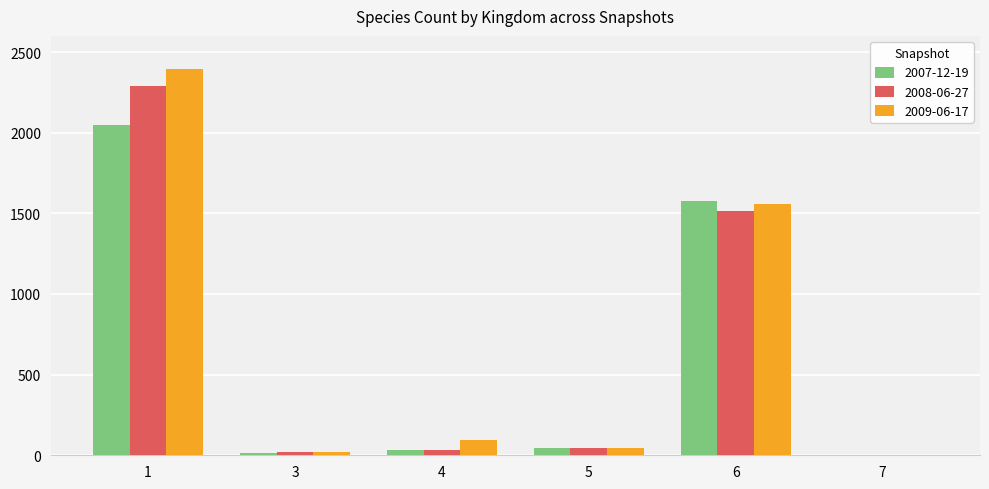

The value of 2007-12-19 at 1 is 2049. True or false?

True